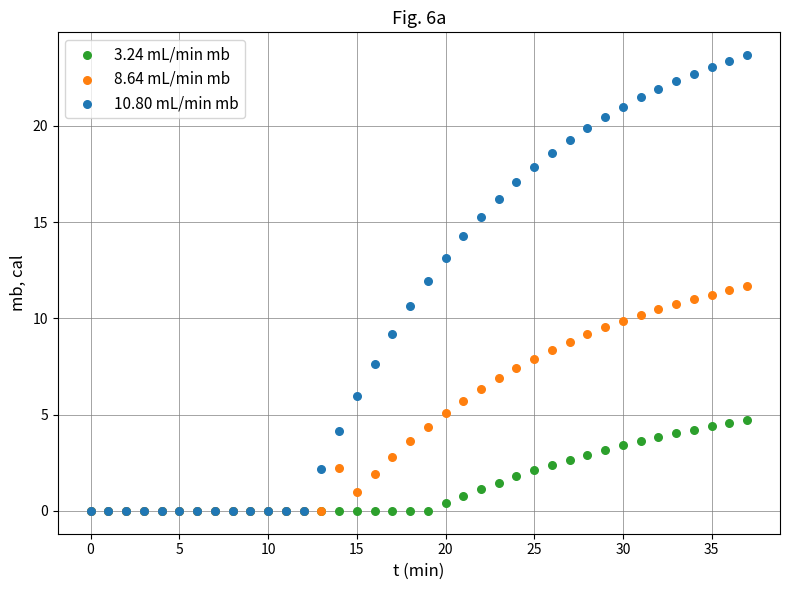

Which series contains the highest Y value?

10.80 mL/min mb